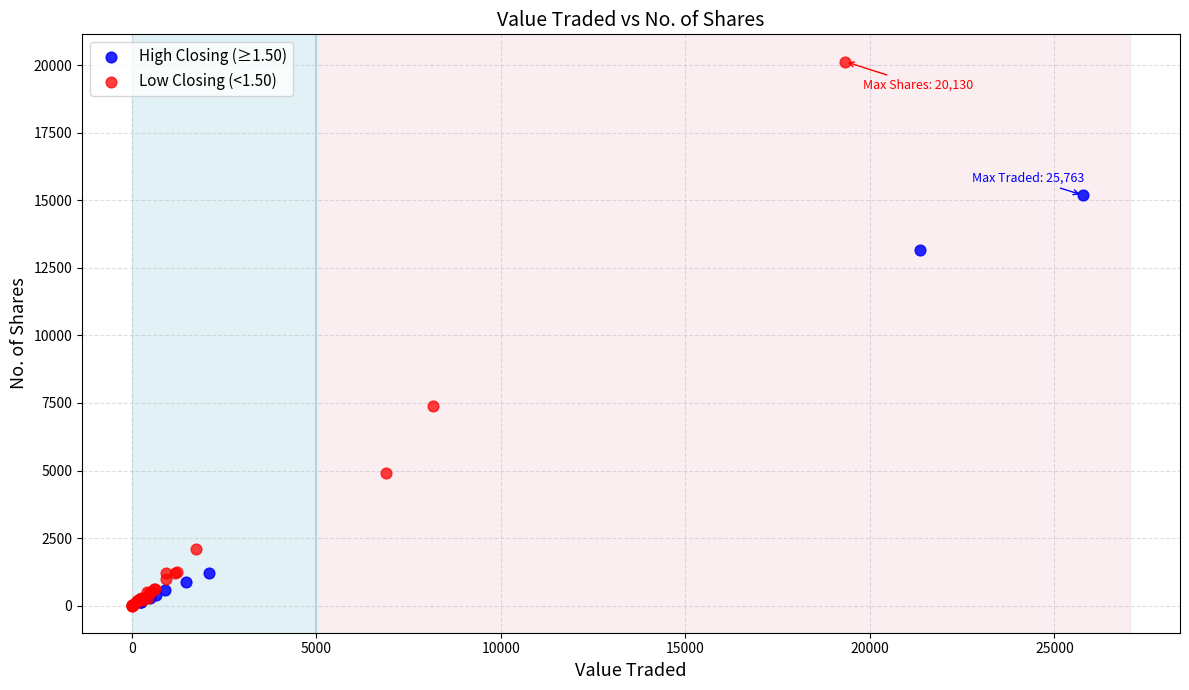

Which series contains the highest Y value?

Low Closing (<1.50)